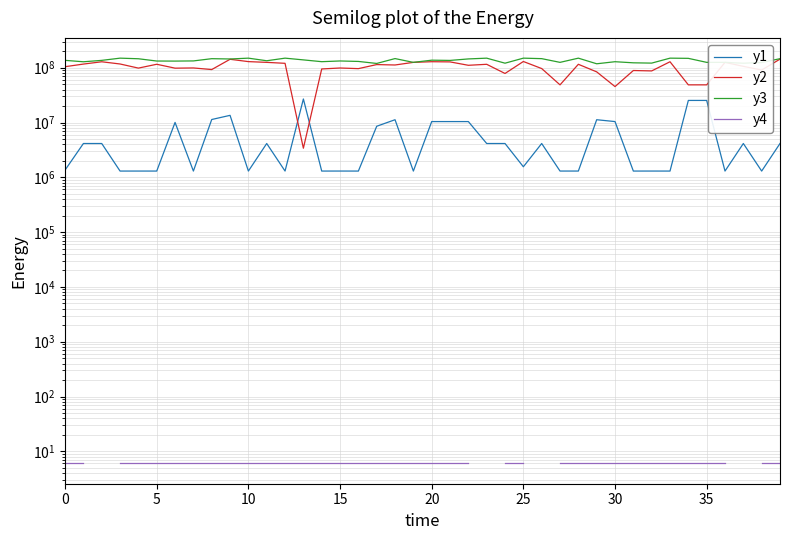

Does the chart display data point markers on the line(s)?

No